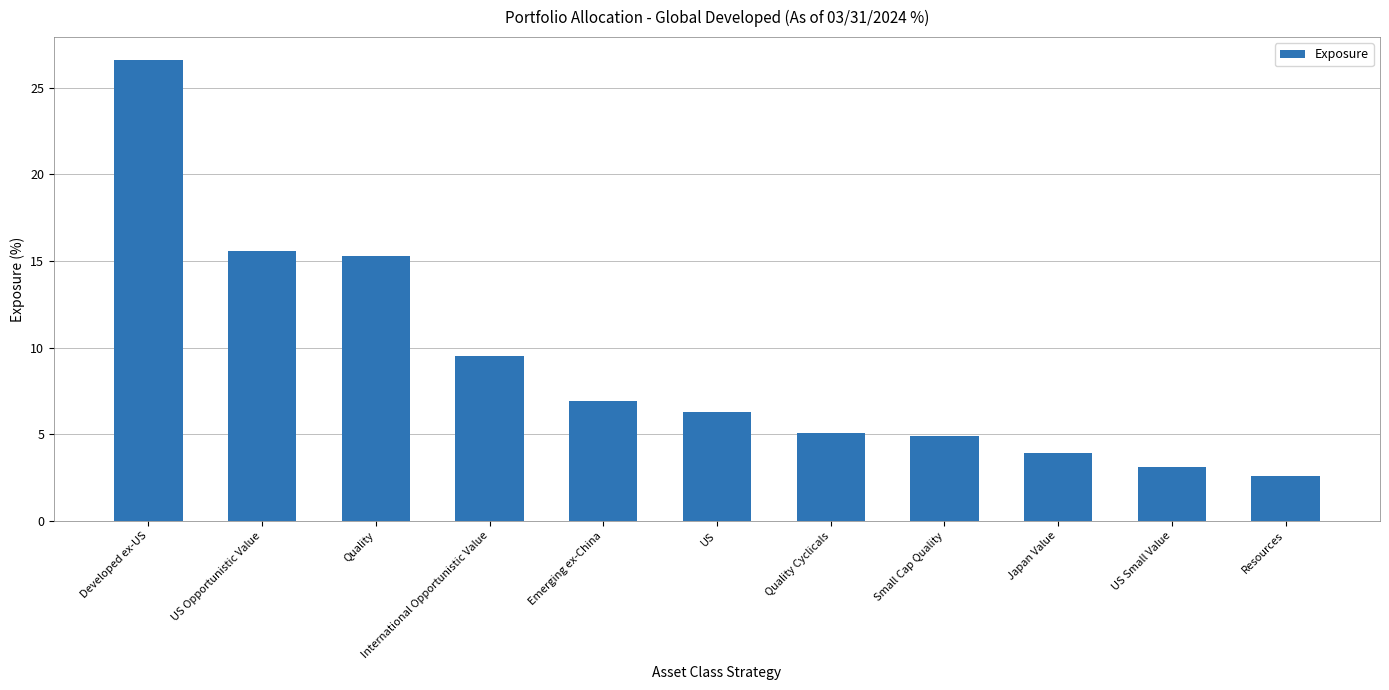

Reading right to left, transcribe all the data shown in this chart.

Resources=2.6	US Small Value=3.1	Japan Value=3.9	Small Cap Quality=4.9	Quality Cyclicals=5.1	US=6.3	Emerging ex-China=6.9	International Opportunistic Value=9.5	Quality=15.3	US Opportunistic Value=15.6	Developed ex-US=26.6